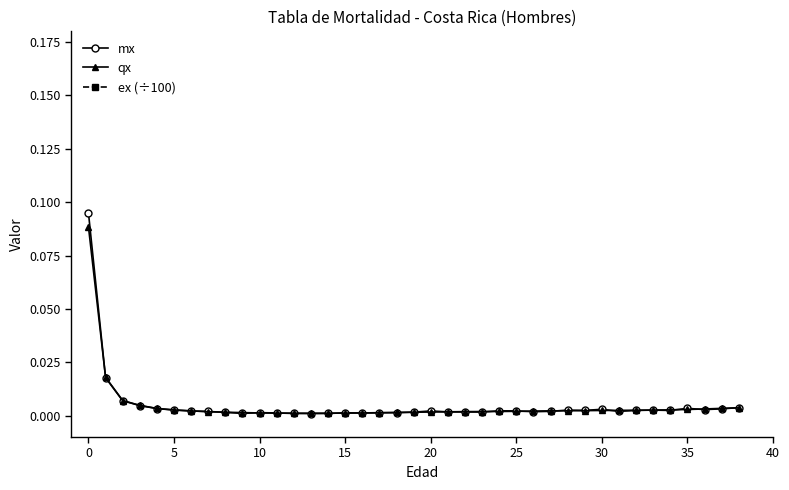

What are all the series names shown in the legend?

mx, qx, ex (÷100)